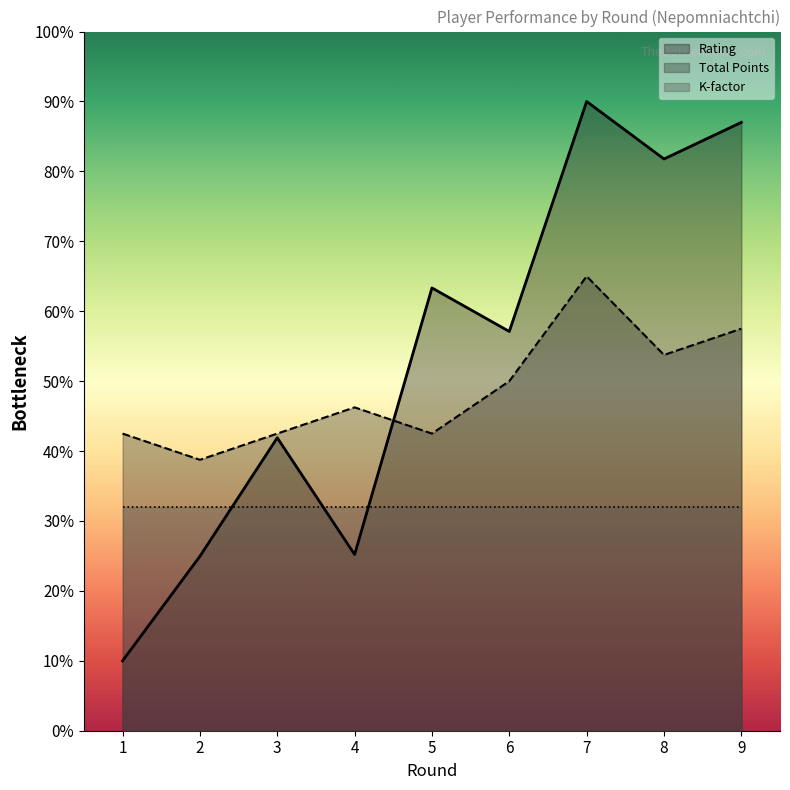

What is the minimum value for Rating?

10.0